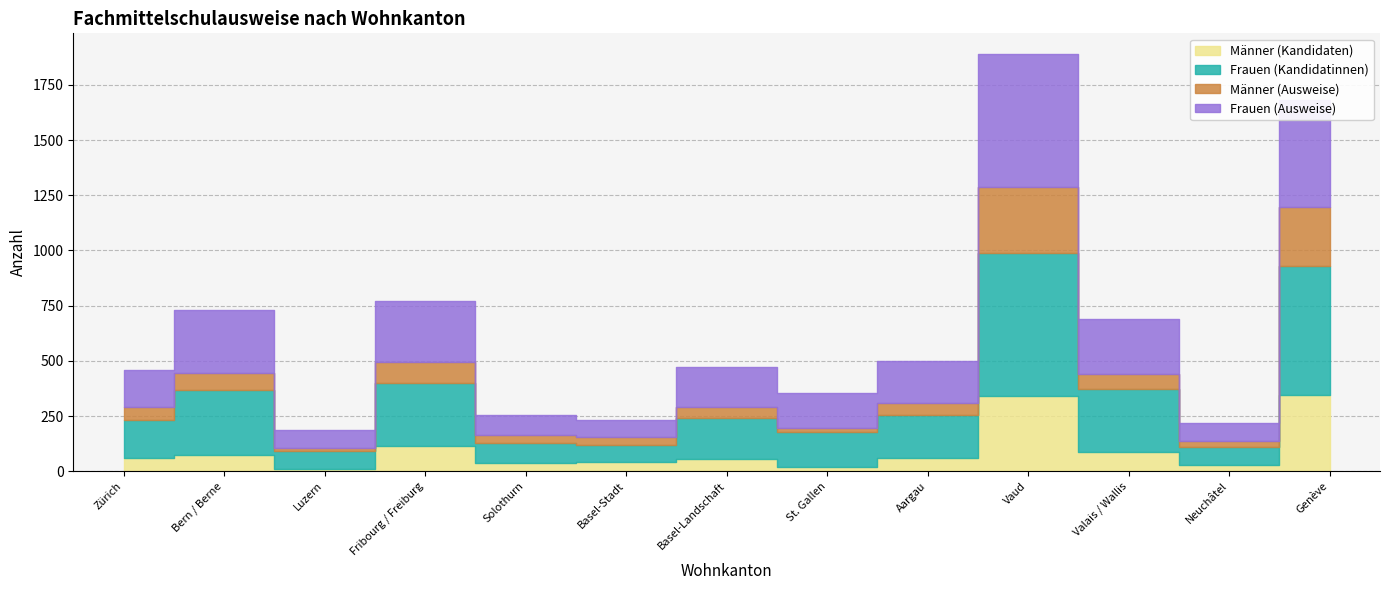

What position from the right is Zürich?

13